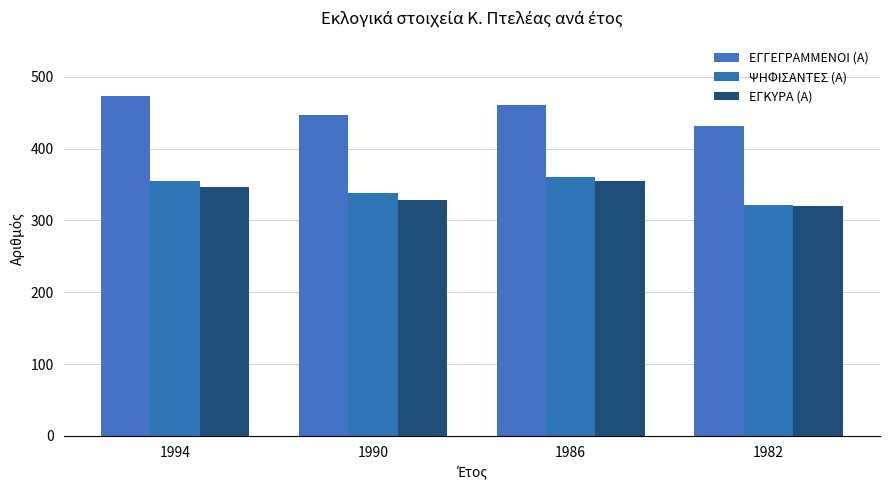

Count the ΕΓΓΕΓΡΑΜΜΕΝΟΙ (Α) values in the range 447 to 473.

3